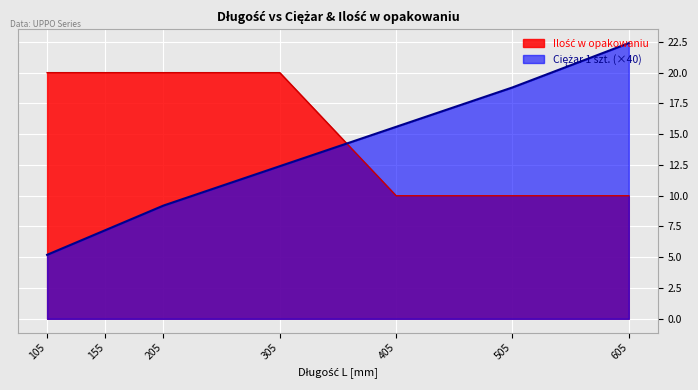

Between which two adjacent categories do Ciężar 1 szt. and Ilość w opakowaniu first intersect?

305 and 405